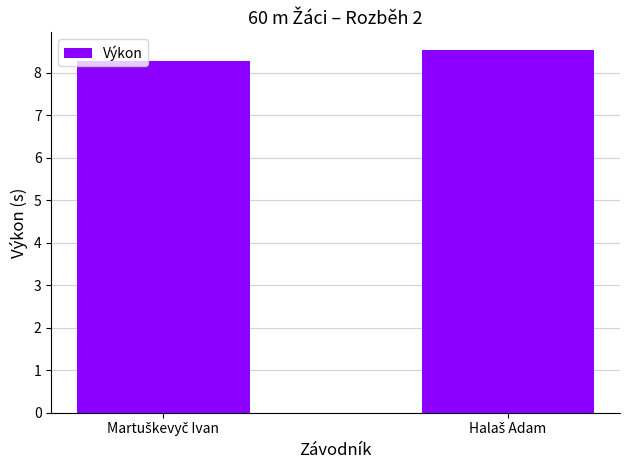

What is the sum of all values?

16.8